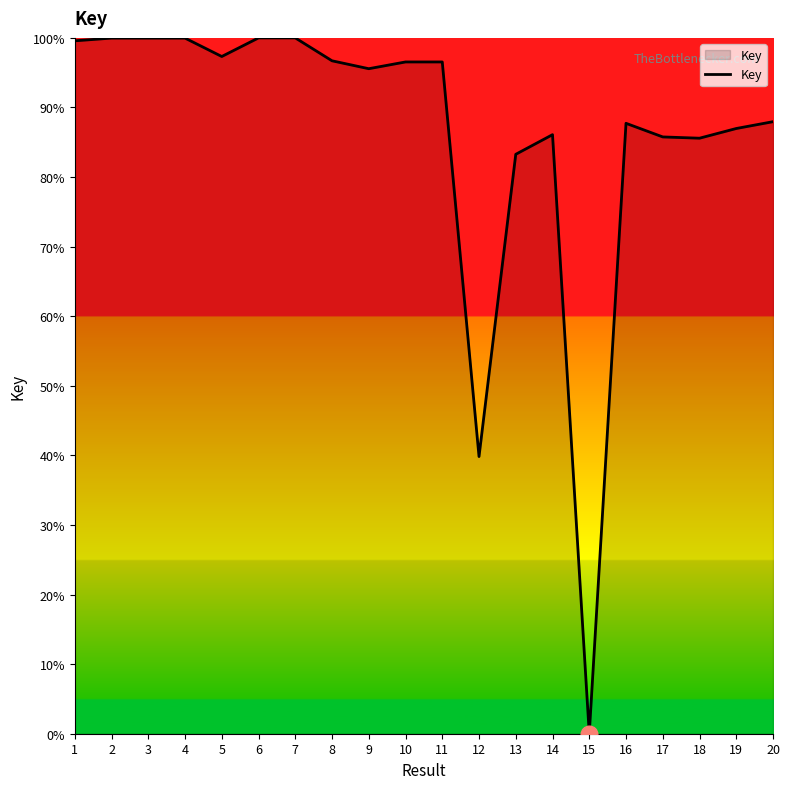

What is the ratio of the value at 14 to the value at 8?

0.9